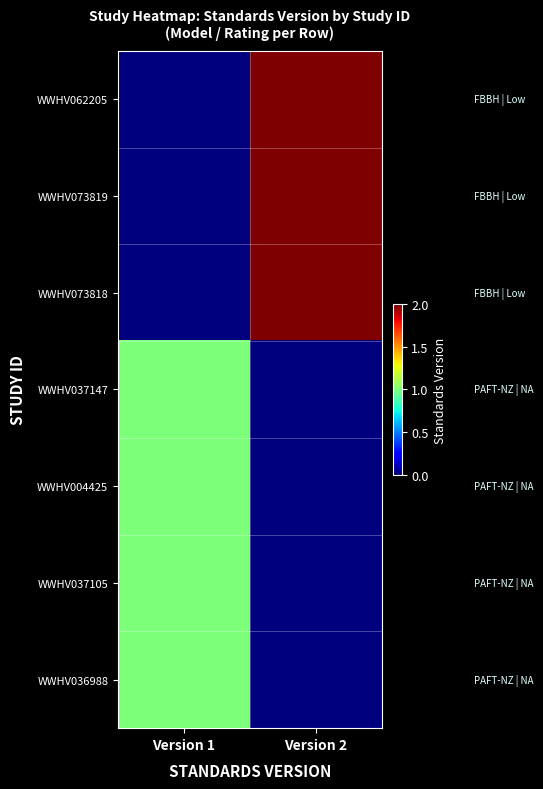

Which series has the largest total across all categories?

WWHV062205